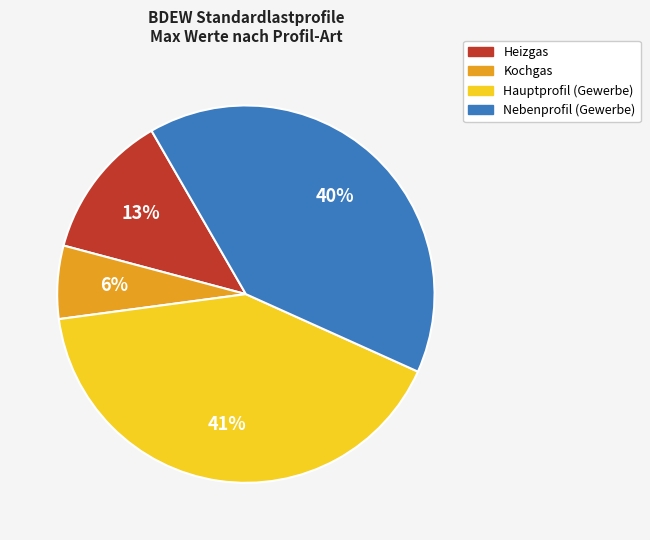

To the nearest percent, what is the difference between the largest and smallest slice percentages?

35%